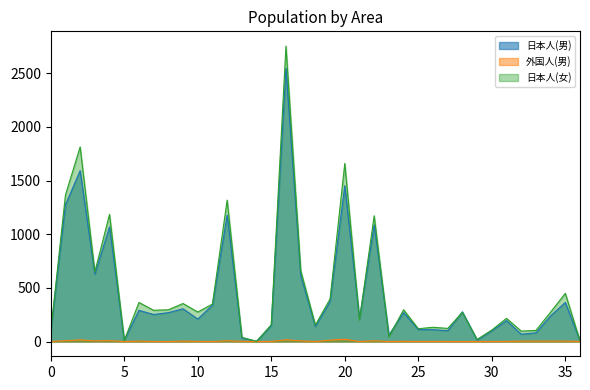

How many lines are shown in the chart?

3